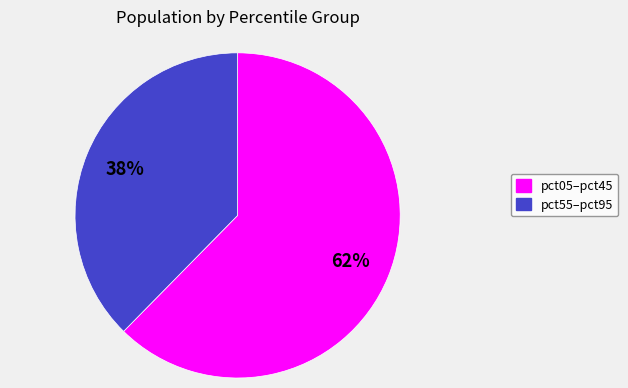

Does any single category account for the majority?

Yes